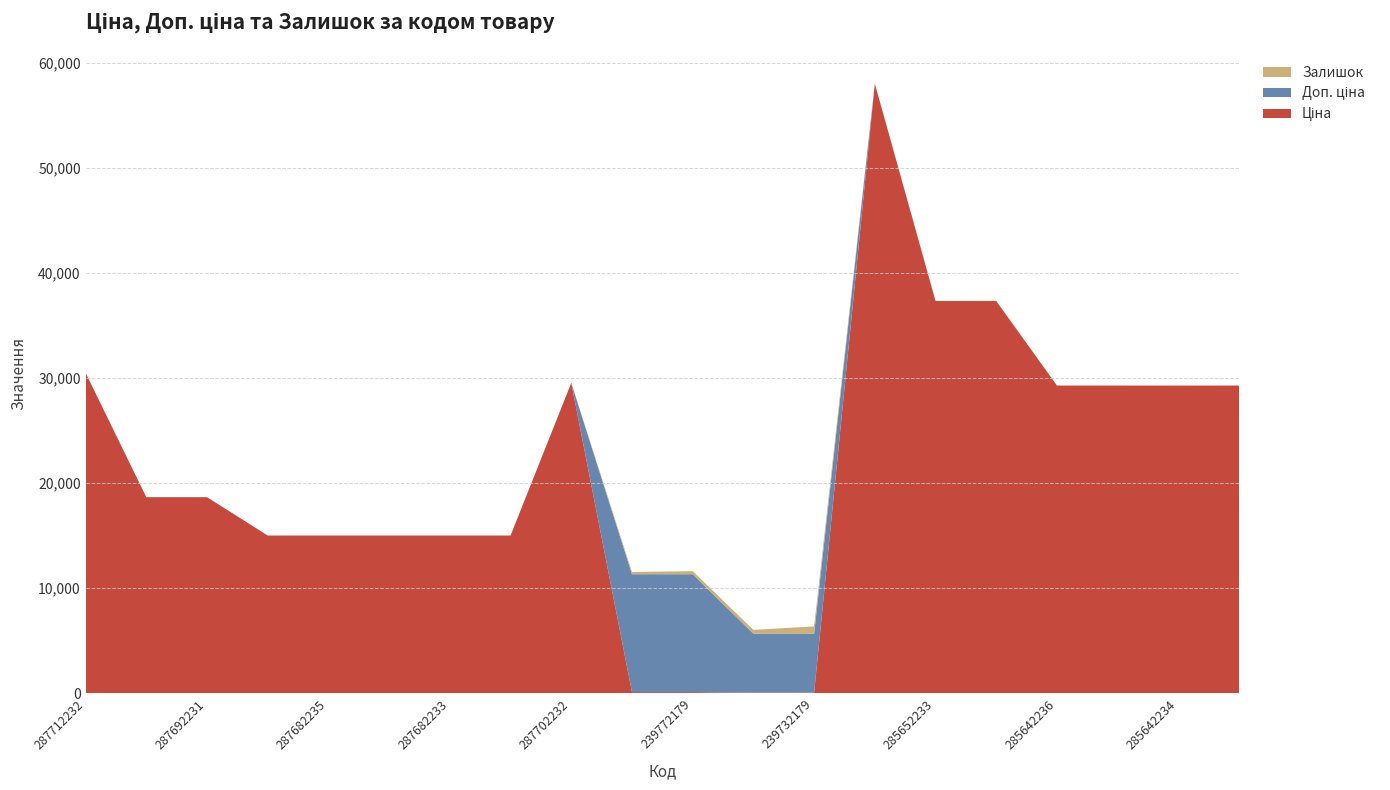

Reading left to right, what are all the values shown in this chart?

Ціна: 287712232=30512.3	287692233=18671.5	287692231=18671.5	287682236=15019.2	287682235=15019.2	287682234=15019.2	287682233=15019.2	287682231=15019.2	287702232=29548.9	239772195=113.3	239772179=113.3	239732195=56.7	239732179=56.7	285662232=58037.0	285652233=37343.0	285652231=37343.0	285642236=29294.9	285642235=29294.9	285642234=29294.9	285642233=29294.9
Доп. ціна: 287712232=30512.3	287692233=18671.5	287692231=18671.5	287682236=15019.2	287682235=15019.2	287682234=15019.2	287682233=15019.2	287682231=15019.2	287702232=29548.9	239772195=11334.0	239772179=11334.0	239732195=5667.0	239732179=5667.0	285662232=58037.0	285652233=37343.0	285652231=37343.0	285642236=29294.9	285642235=29294.9	285642234=29294.9	285642233=29294.9
Залишок: 287712232=0.0	287692233=0.0	287692231=0.0	287682236=0.0	287682235=0.0	287682234=0.0	287682233=0.0	287682231=0.0	287702232=0.0	239772195=215.0	239772179=290.0	239732195=370.0	239732179=702.0	285662232=12.0	285652233=12.0	285652231=22.0	285642236=12.0	285642235=11.0	285642234=0.0	285642233=13.0